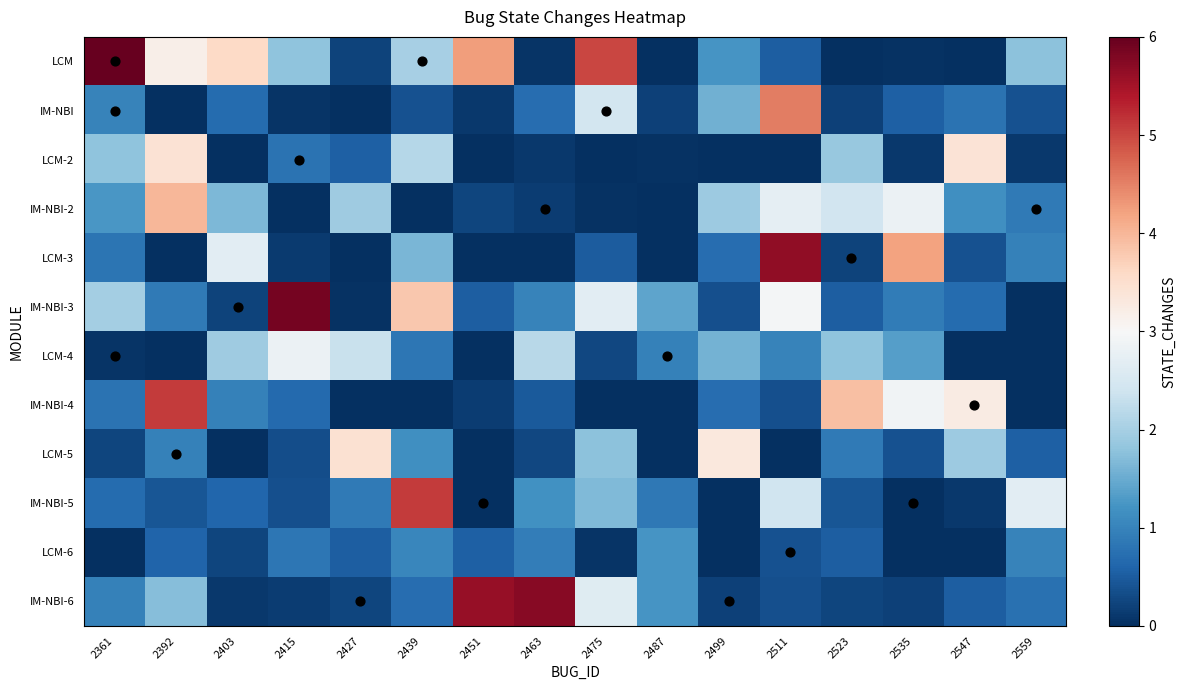

Which series has the widest spread of values?

LCM